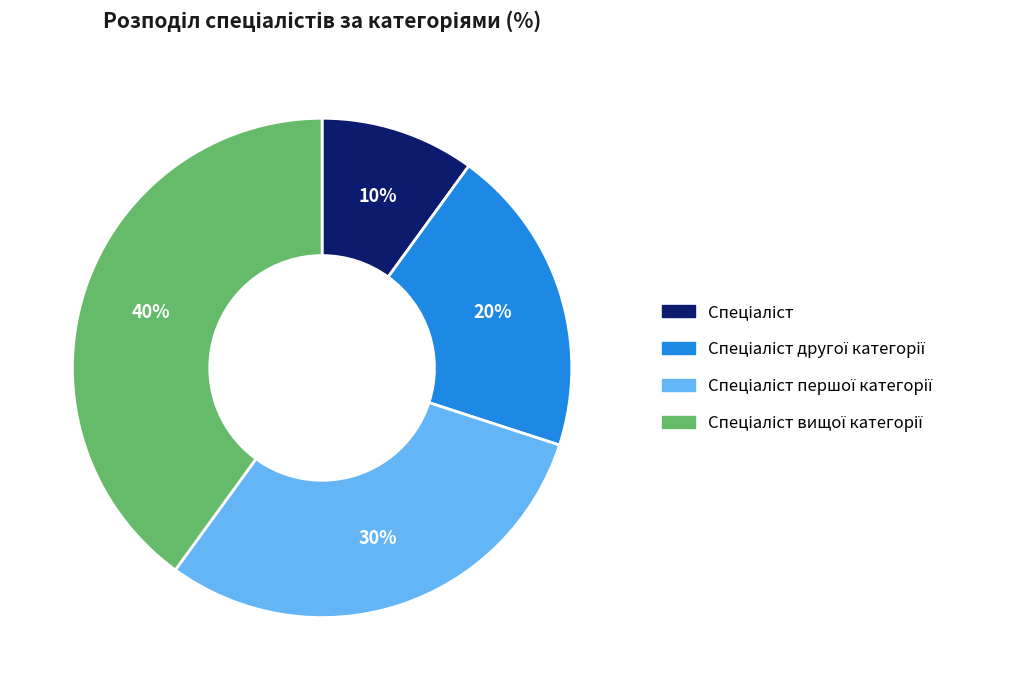

To the nearest percent, what is the difference between the largest and smallest slice percentages?

30%